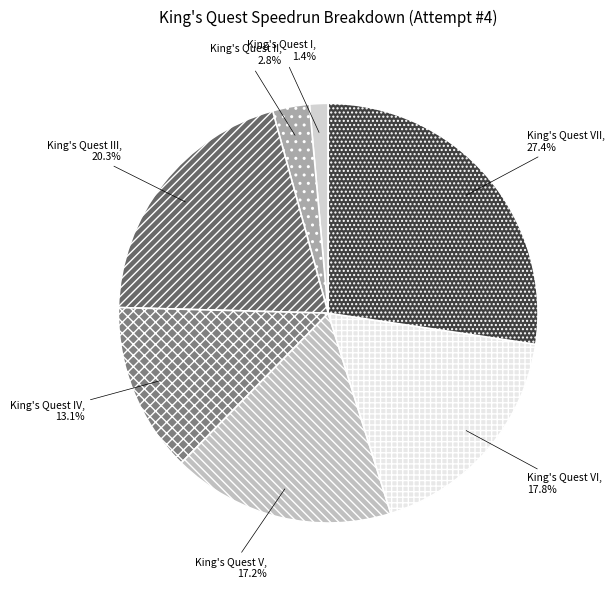

Which category has the smallest portion of the pie?

King's Quest I